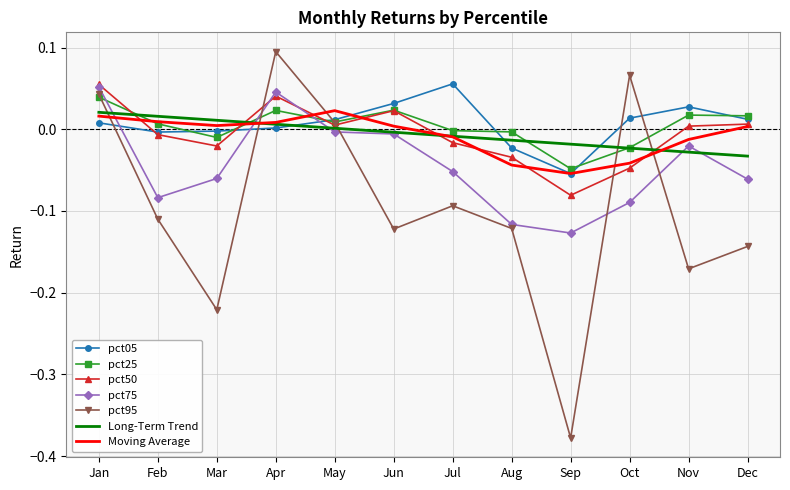

True or false: pct75 has a value of -0.0 at Nov.

True